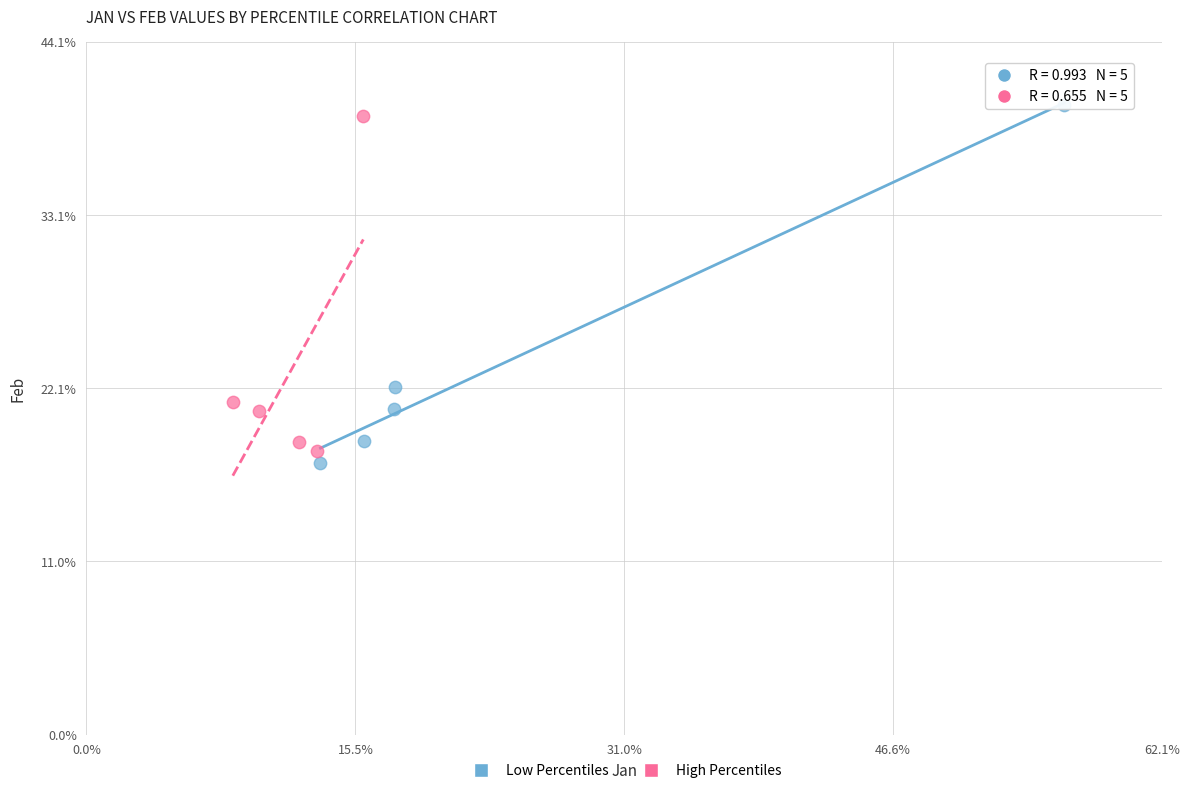

Which series has the widest spread of Y values?

Low Percentiles